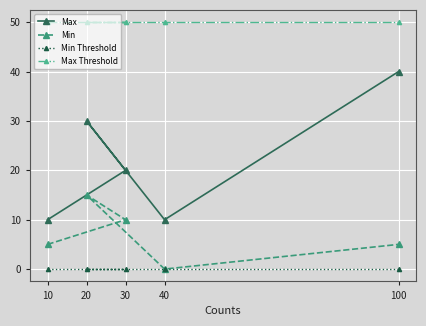

How many data points in Min are less than 5?

1